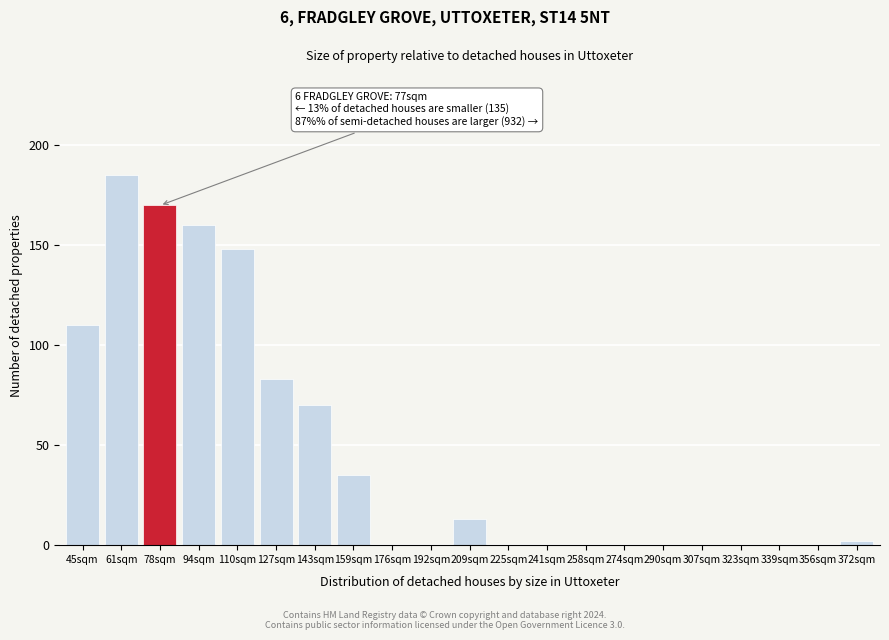

Reading right to left, transcribe all the data shown in this chart.

372sqm=2	356sqm=0	339sqm=0	323sqm=0	307sqm=0	290sqm=0	274sqm=0	258sqm=0	241sqm=0	225sqm=0	209sqm=13	192sqm=0	176sqm=0	159sqm=35	143sqm=70	127sqm=83	110sqm=148	94sqm=160	78sqm=170	61sqm=185	45sqm=110